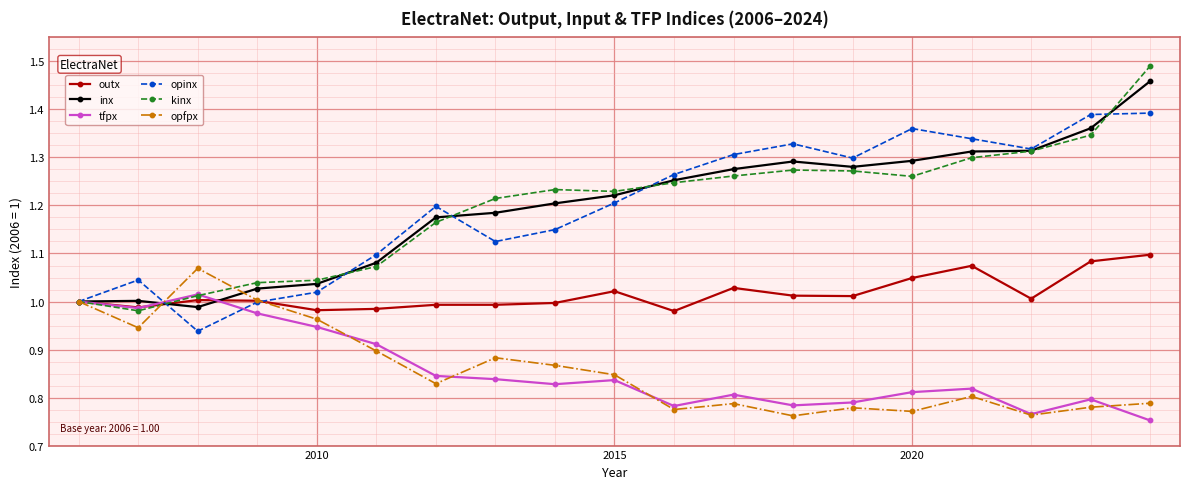

What is the highest value of the kinx series?

1.5